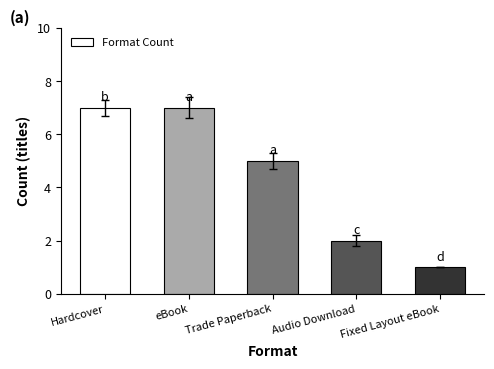

How many values are between 2 and 7?

4